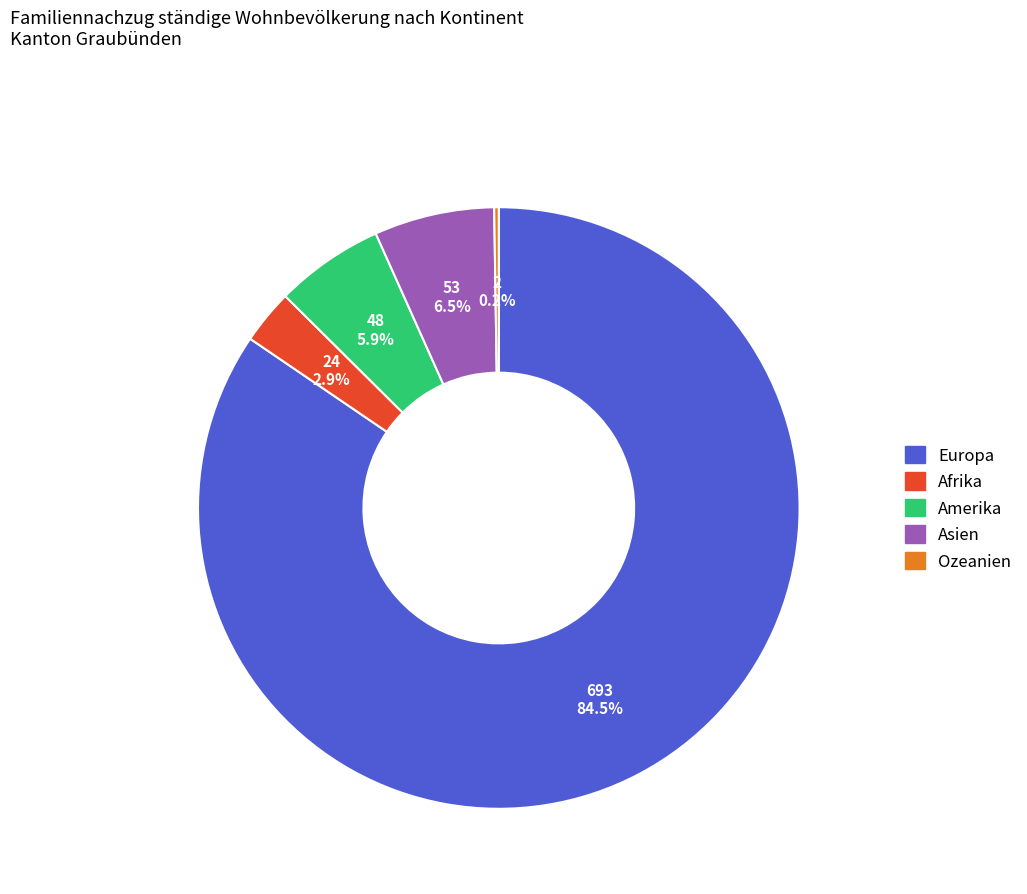

To the nearest percent, what is the difference between the Afrika and Asien slice percentages?

4%